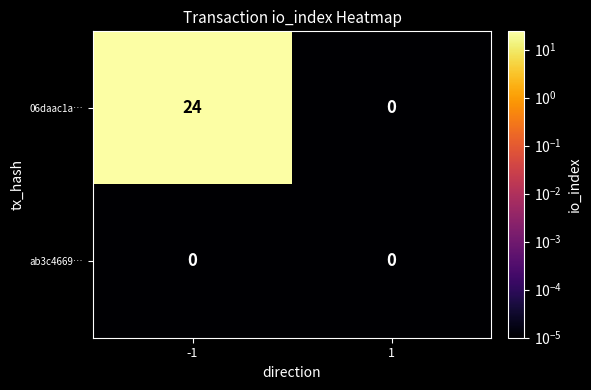

Which series has the widest spread of values?

06daac1a…